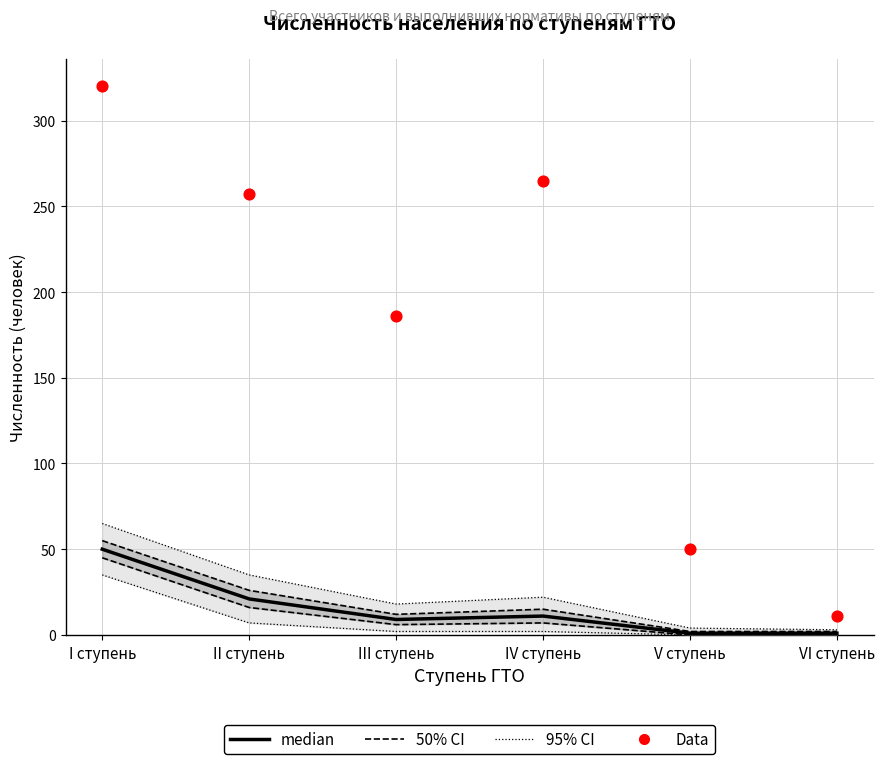

Which series reaches the minimum Y coordinate?

median